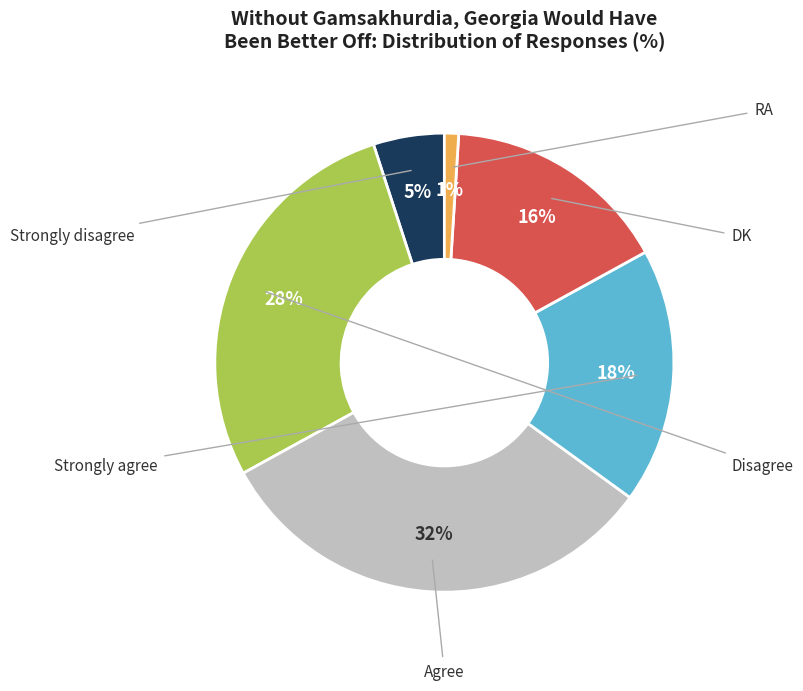

Which has a higher value, DK or Strongly disagree?

DK